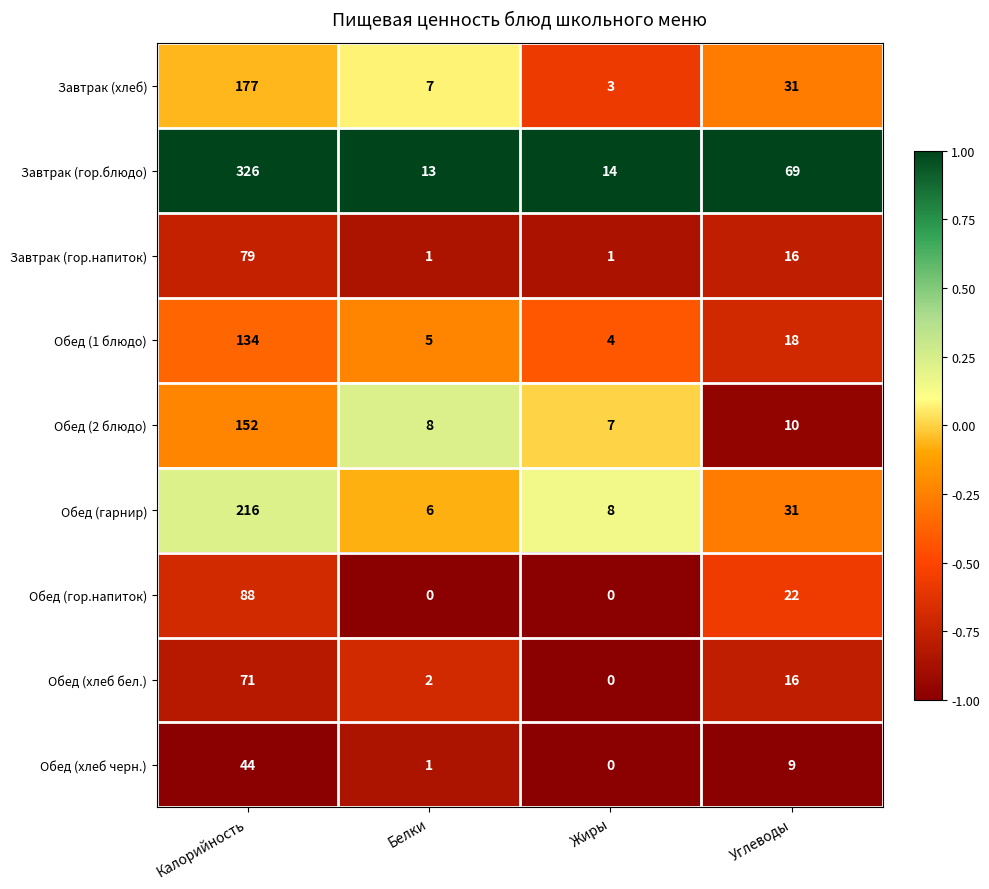

What is the spread (max minus min) of values at Жиры?

14